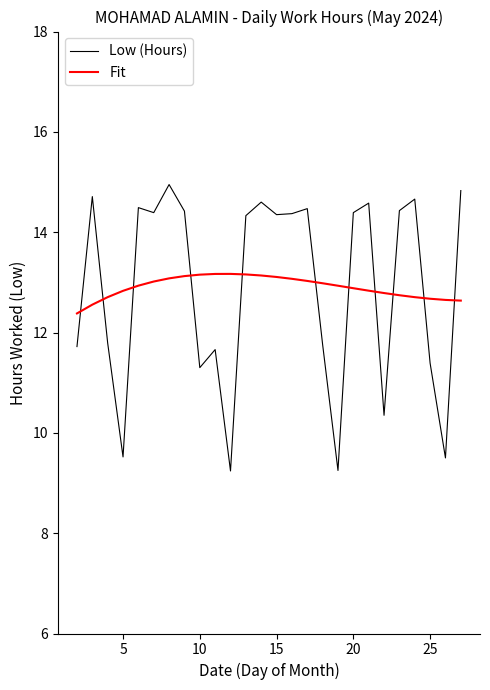

What is the average value of the Fit series?

12.9